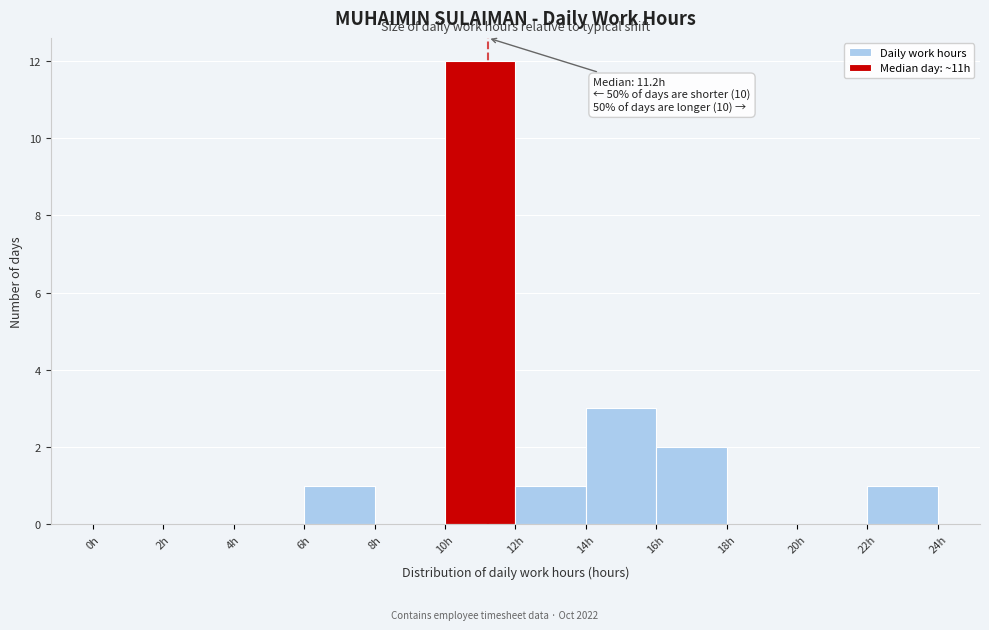

Over which range of the x-axis is the bar tallest?

10 to 12